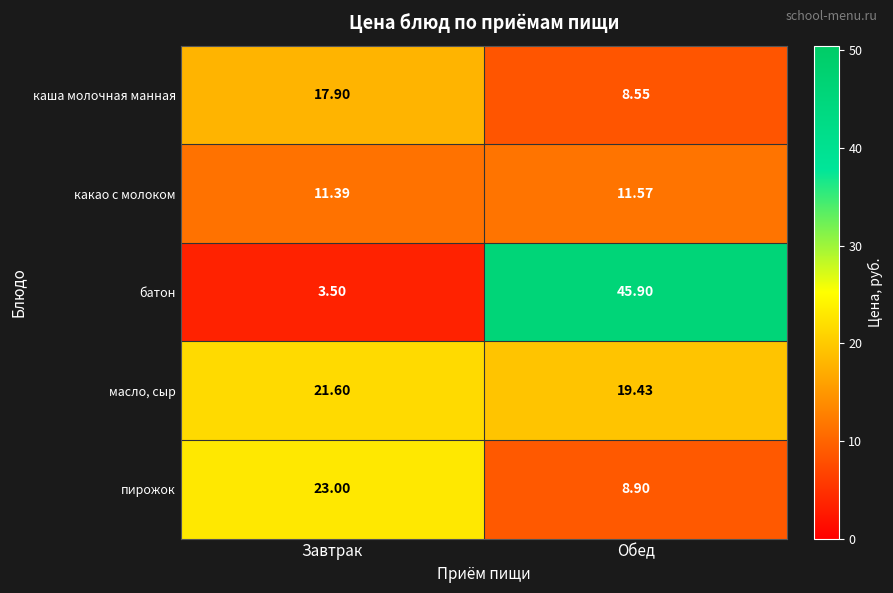

Which category has the highest value across all series?

Обед